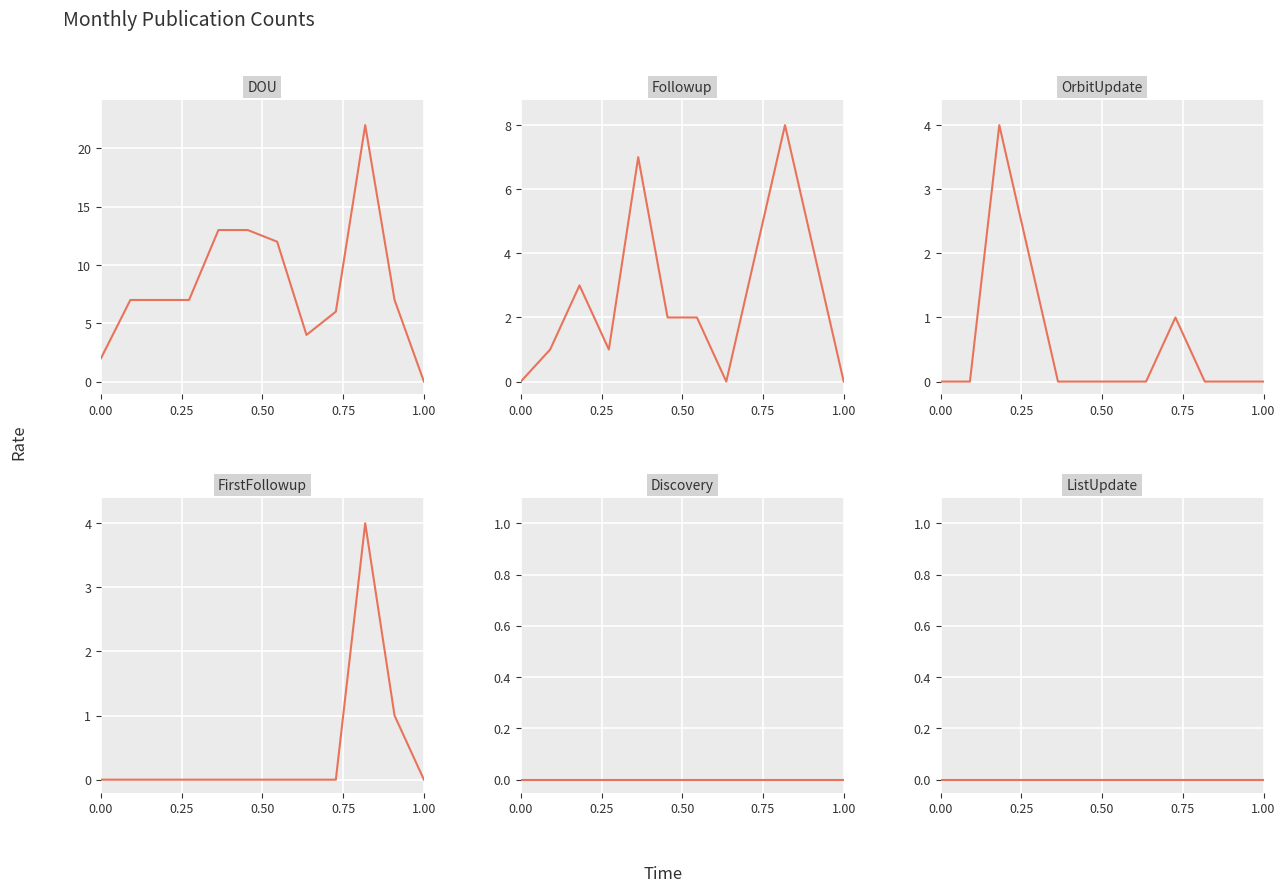

True or false: OrbitUpdate and Followup intersect in this chart.

True